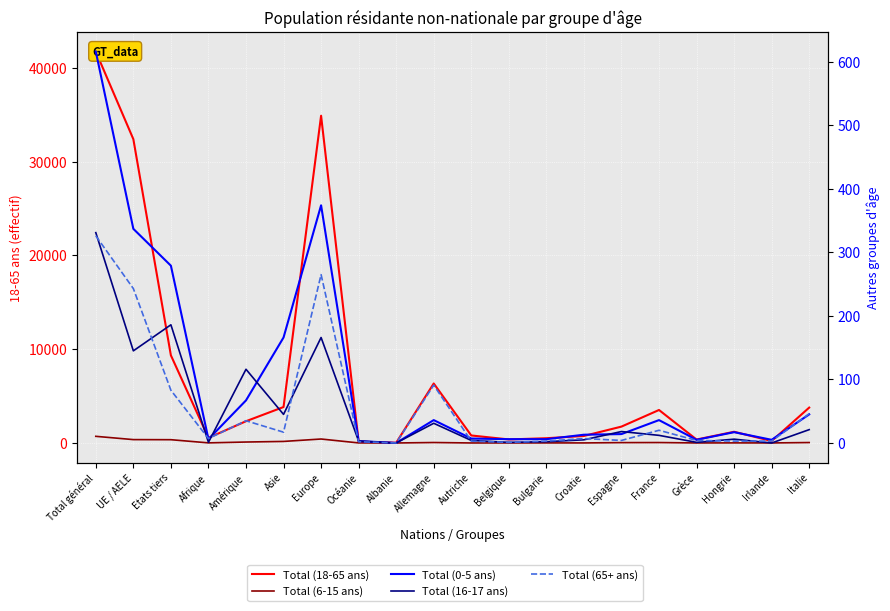

Reading right to left, extract all data points from this chart.

Total (18-65 ans): 3774	211	1195	366	3519	1747	750	507	378	801	6345	27	138	34902	3835	2321	545	9346	32404	41750
Total (6-15 ans): 48	4	10	4	47	39	6	8	5	2	50	0	7	423	166	102	12	350	360	710
Total (0-5 ans): 45	5	17	5	36	14	13	6	6	7	36	0	3	374	166	67	6	279	337	616
Total (16-17 ans): 21	0	6	1	12	18	5	2	1	4	31	0	3	166	45	116	1	186	145	331
Total (65+ ans): 46	3	3	4	20	4	7	3	1	3	91	0	2	265	17	35	7	83	243	326